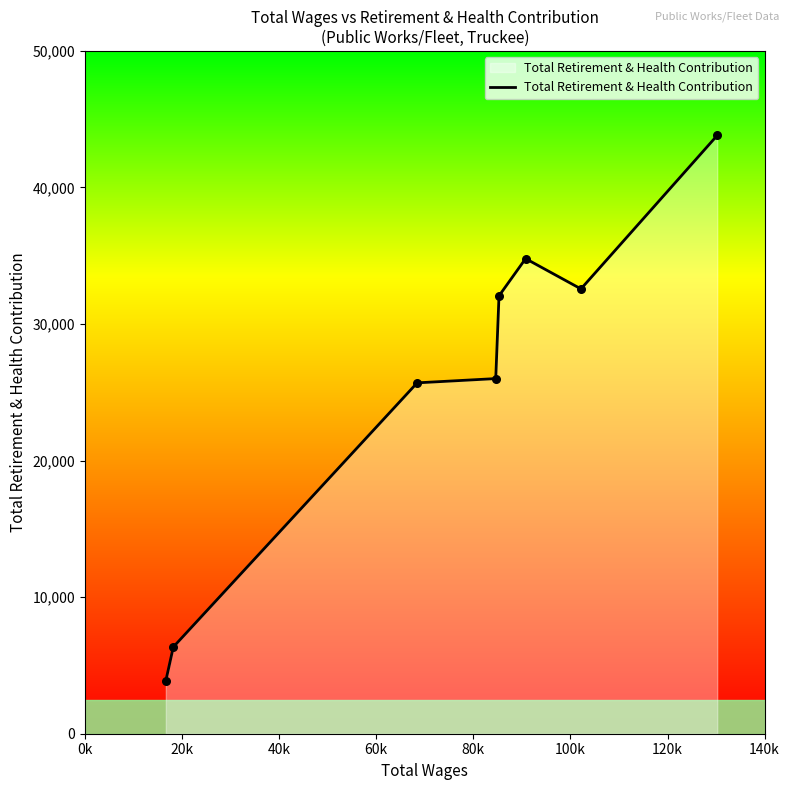

What is the difference between the maximum and minimum values?

39927